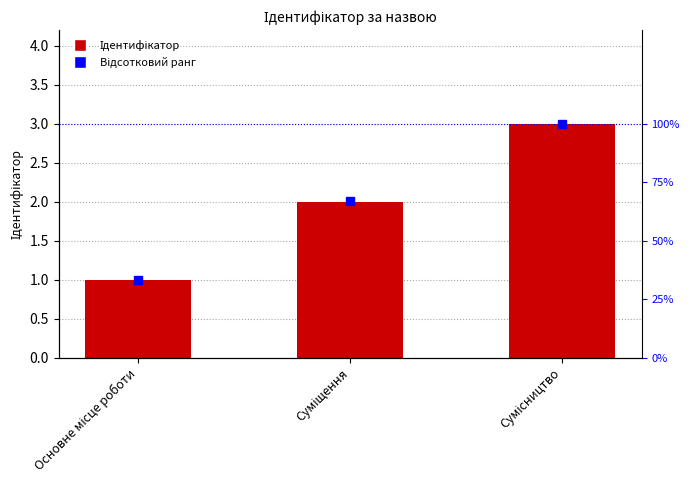

What is the sum of the Відсотковий ранг values at Суміщення and Основне місце роботи?

100